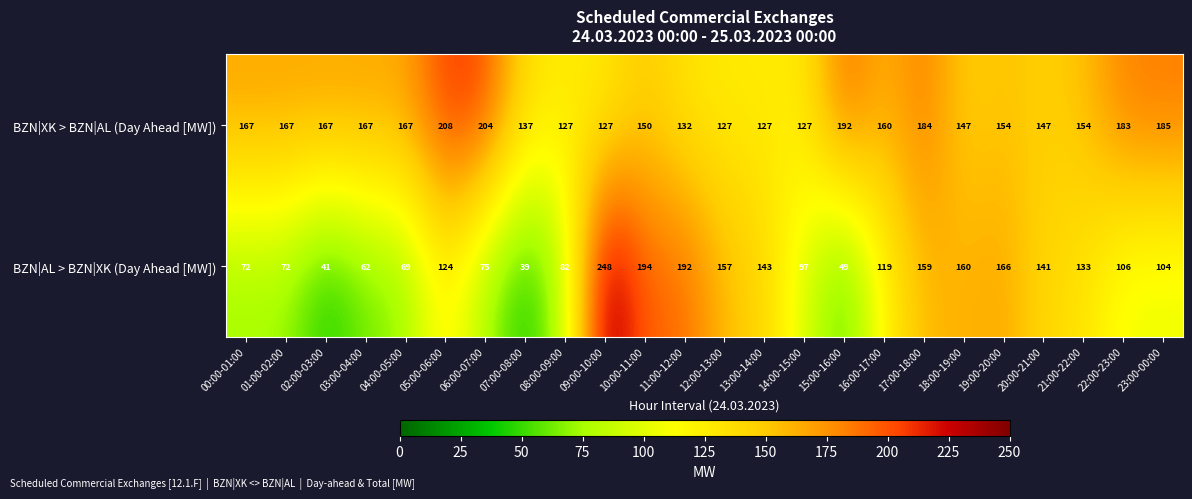

What is the total value across all series at 20:00-21:00?

288